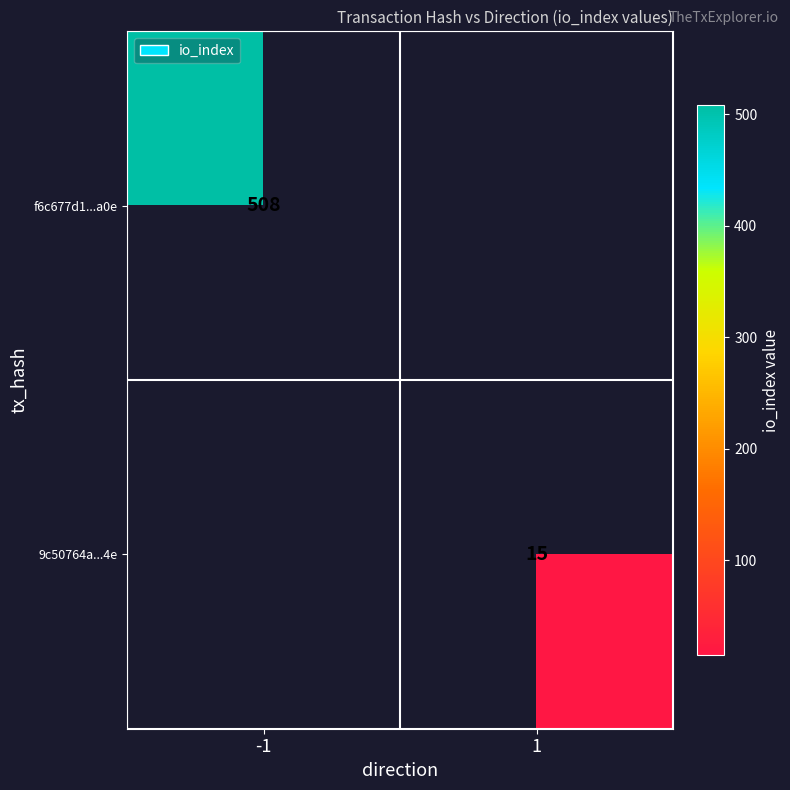

At which category does the chart reach its peak across all series?

-1